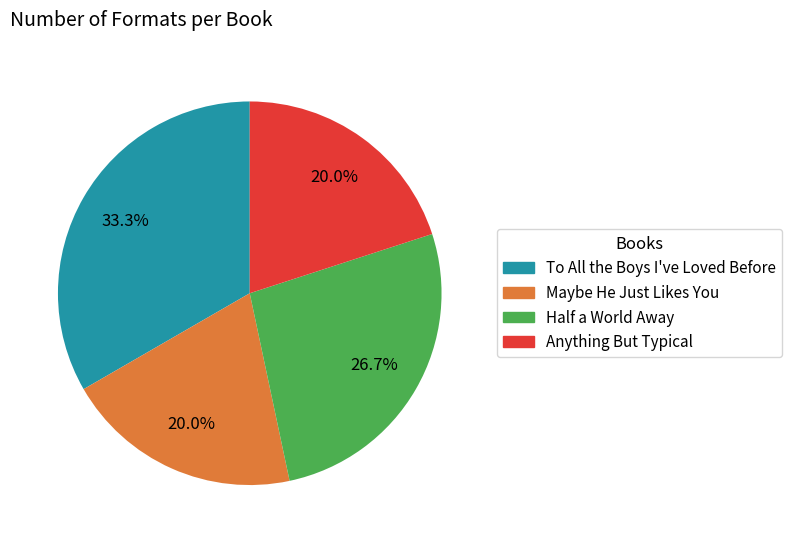

Which has a higher value, To All the Boys I've Loved Before or Anything But Typical?

To All the Boys I've Loved Before